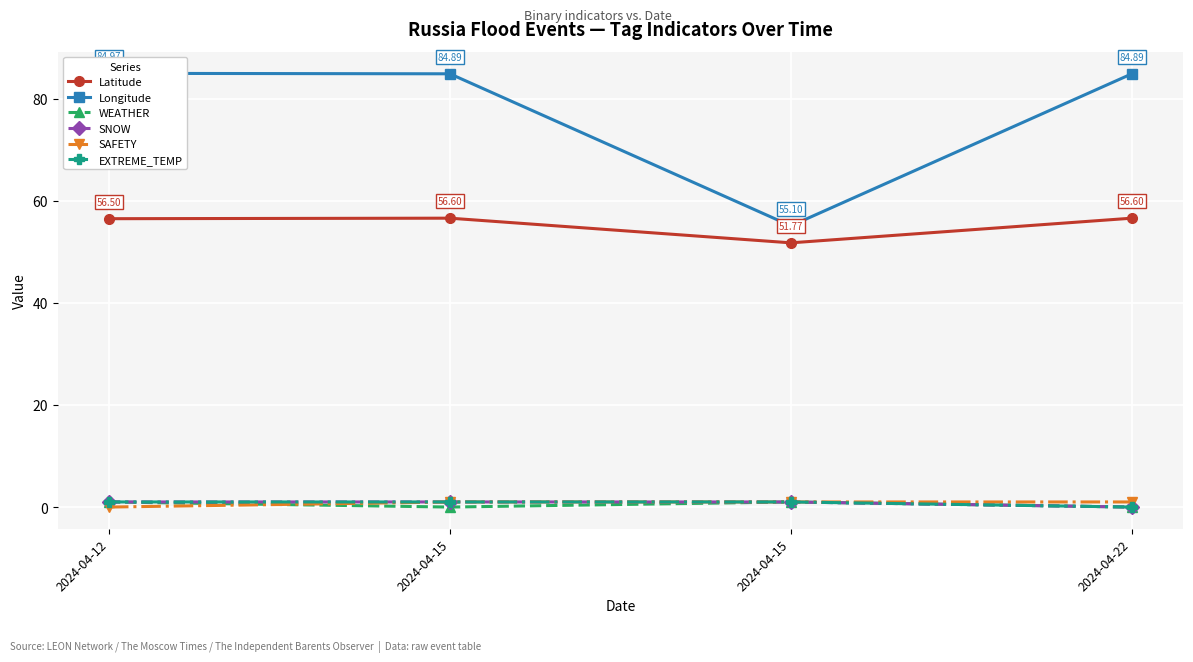

The value of SNOW at 2024-04-15 is 1.0. True or false?

True